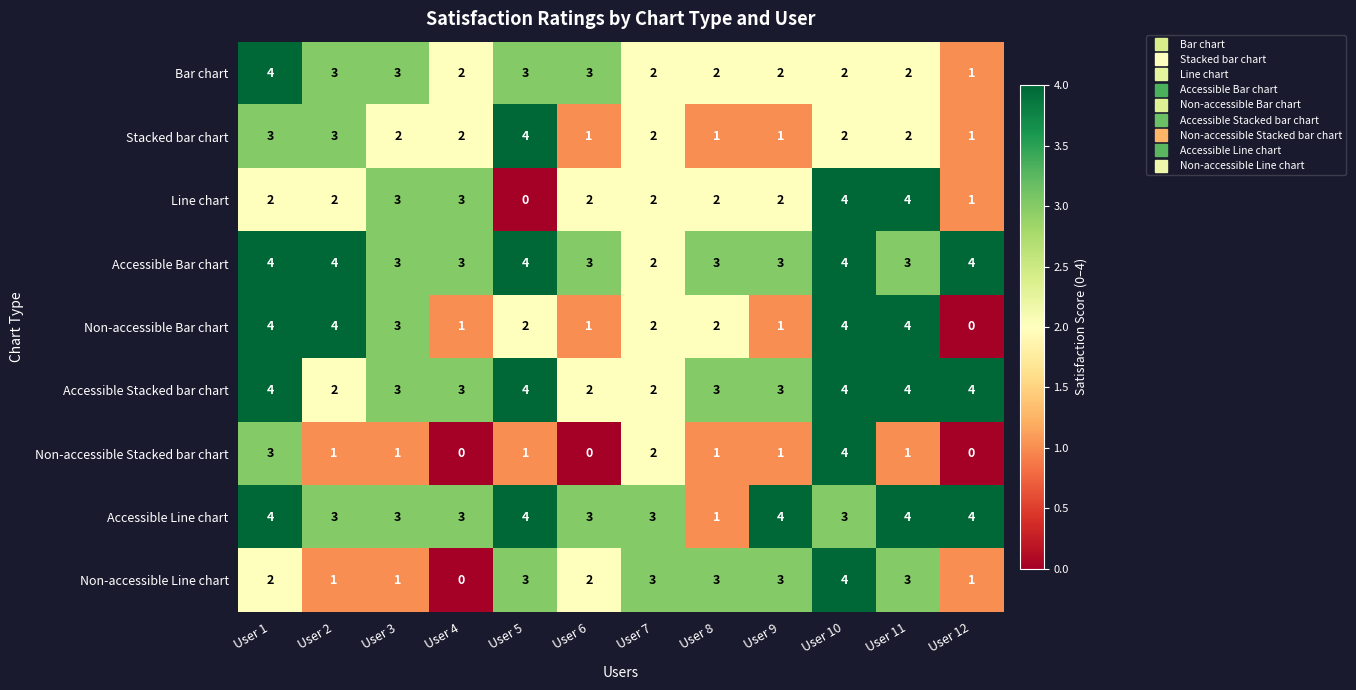

Which series has the largest total across all categories?

Accessible Bar chart